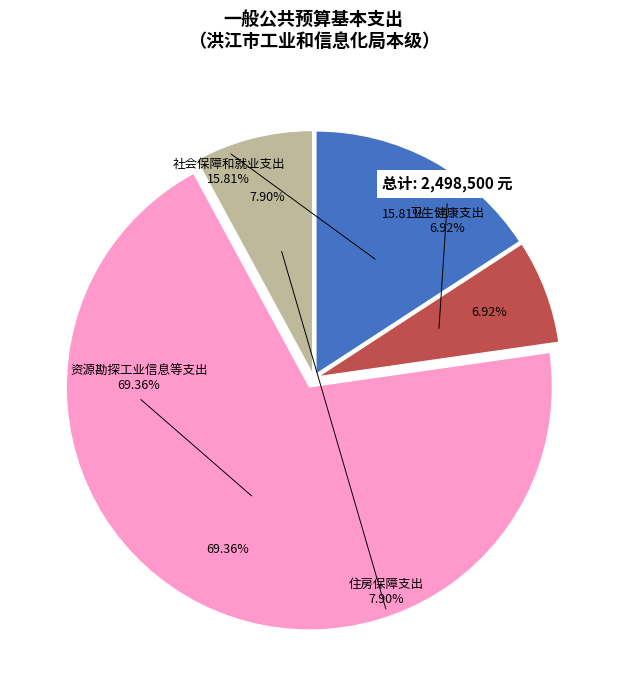

True or false: 社会保障和就业支出 accounts for 4% of the total.

False